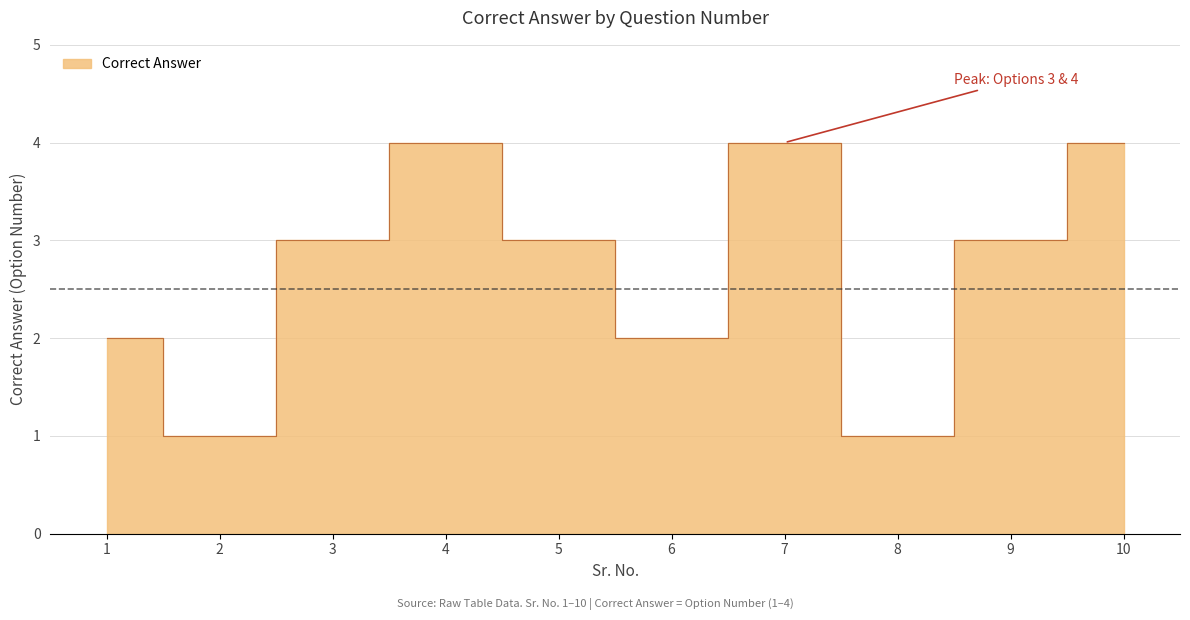

At which category does the data reach its first local peak?

4